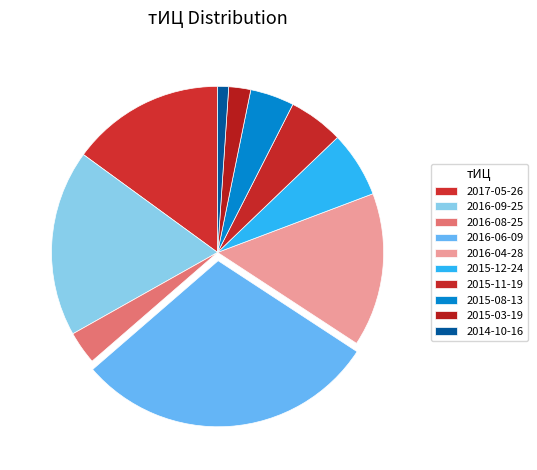

To the nearest percent, what is the average slice percentage?

10%